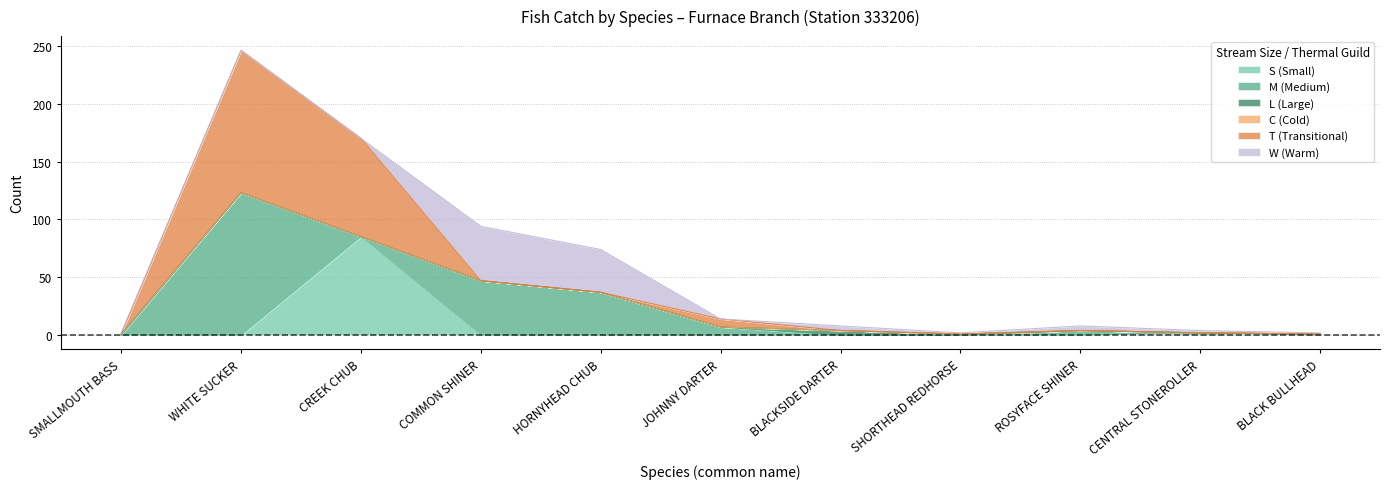

Does the chart have visible grid lines?

Yes